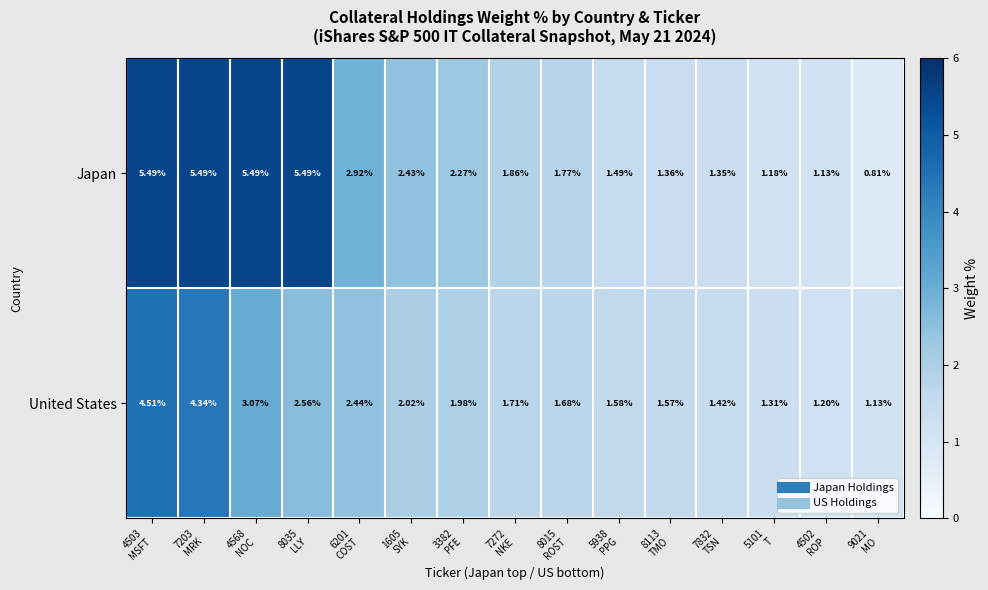

Which label corresponds to the smallest value in the chart?

9021
MO